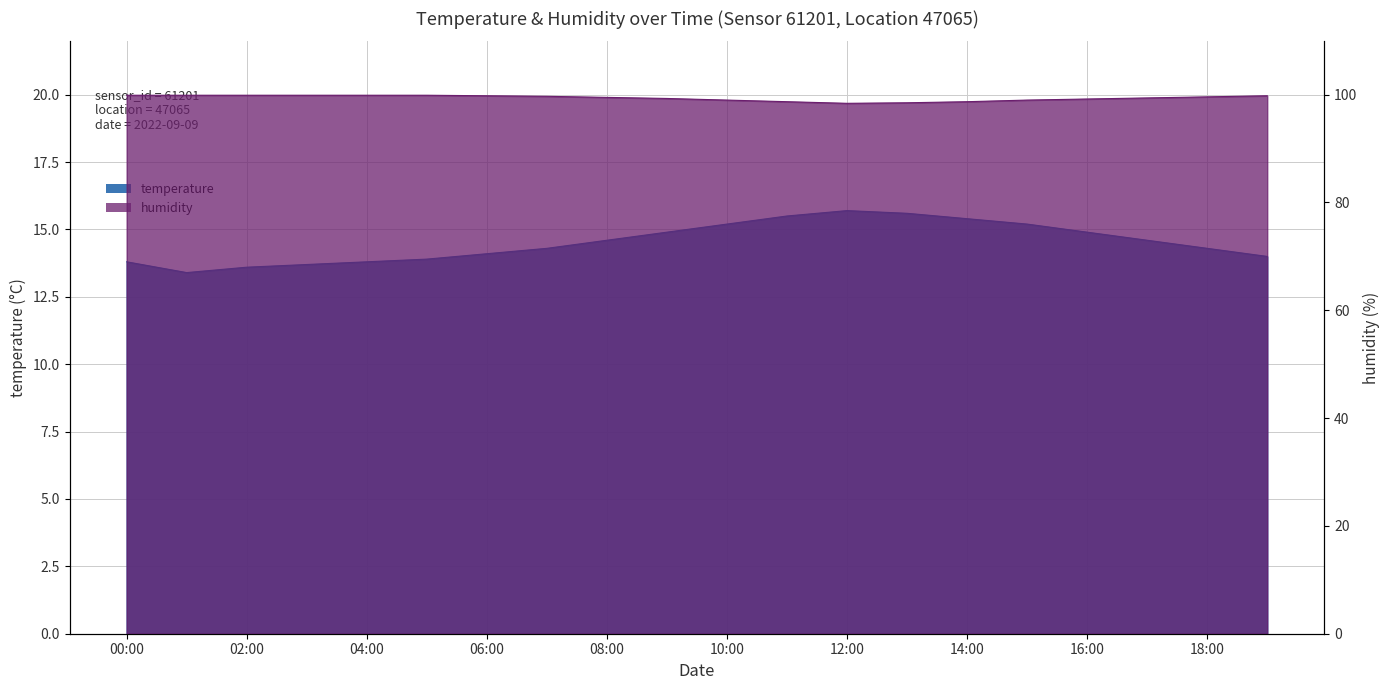

What is the value of the temperature point at the 3rd from the left?

13.6